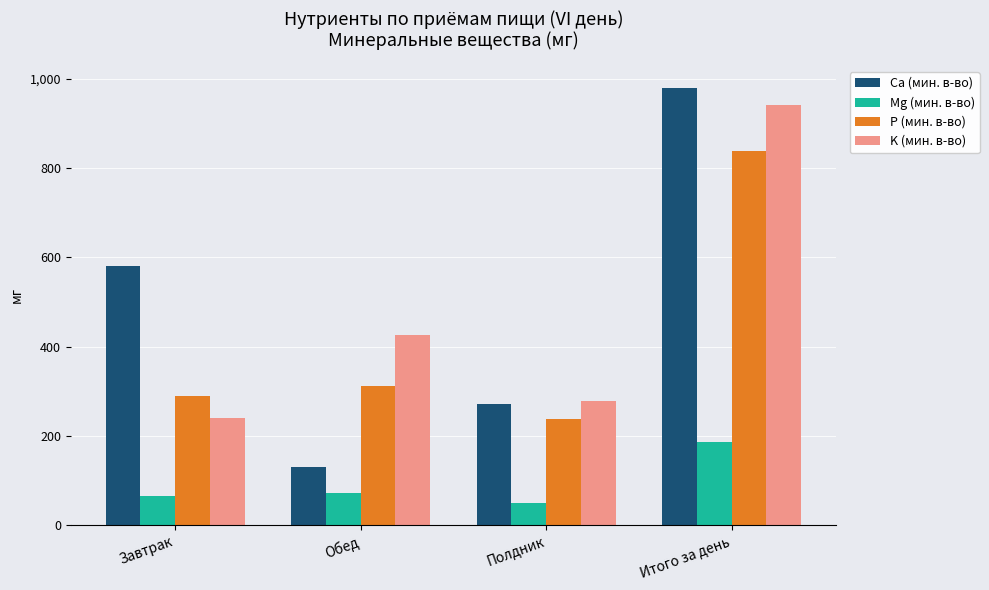

Reading right to left, what are all the values shown in this chart?

Ca (мин. в-во): 980.6	270.1	129.2	581.3
Mg (мин. в-во): 186.8	49.9	70.9	66.0
P (мин. в-во): 838.4	237.4	310.8	290.2
K (мин. в-во): 941.8	277.6	425.4	238.8